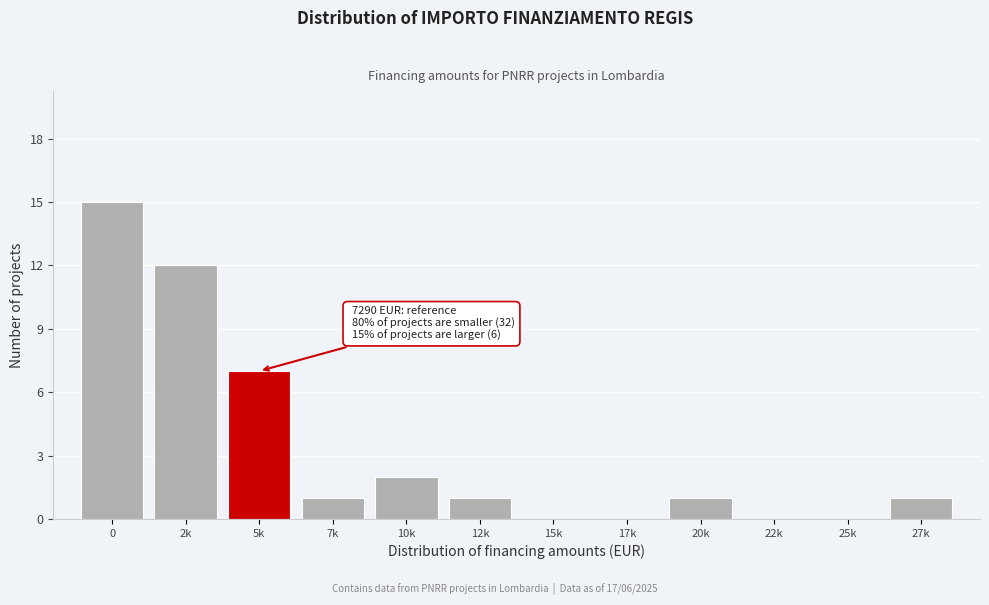

Reading right to left, transcribe all the data shown in this chart.

27k=1	25k=0	22k=0	20k=1	17k=0	15k=0	12k=1	10k=2	7k=1	5k=7	2k=12	0=15